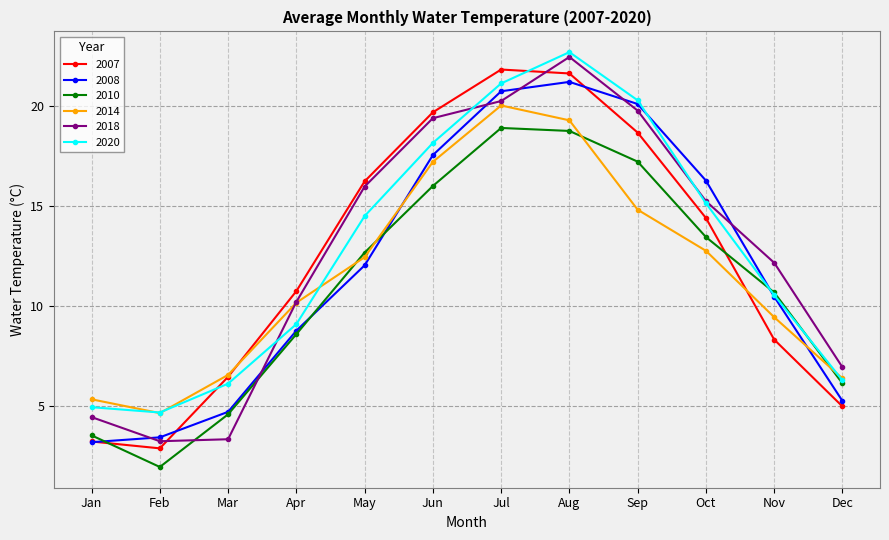

At which category does 2014 reach its first local valley?

Feb